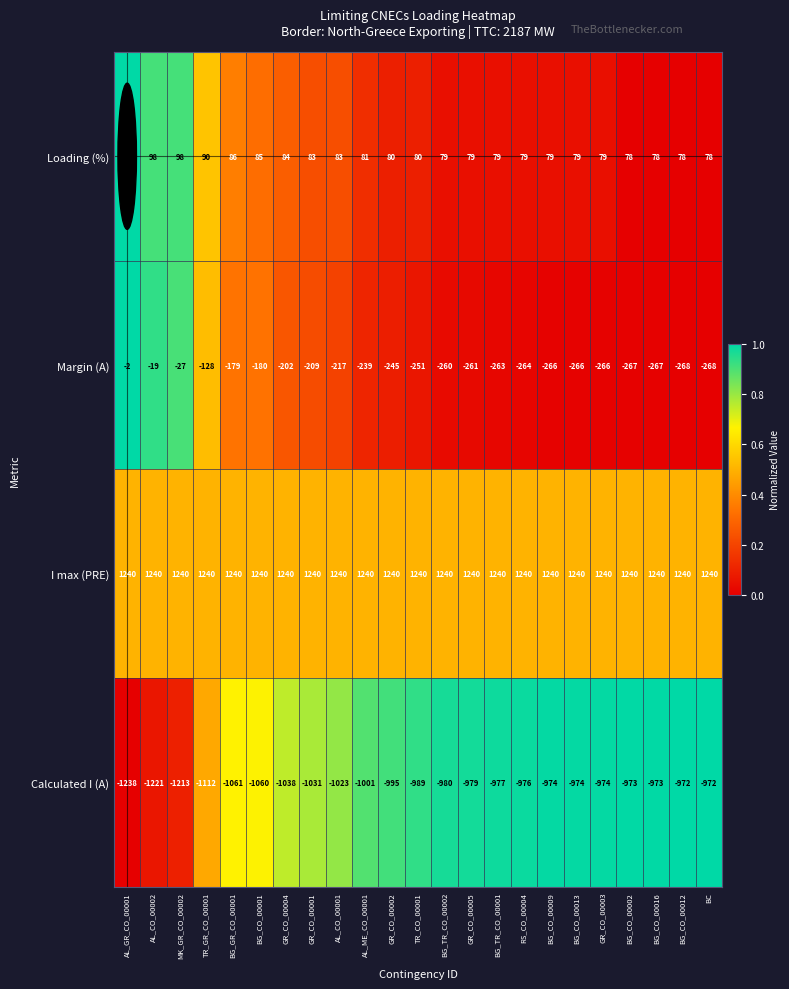

At GR_CO_00003, list the series in order from smallest to largest.

Calculated I (A), Margin (A), Loading (%), I max (PRE)